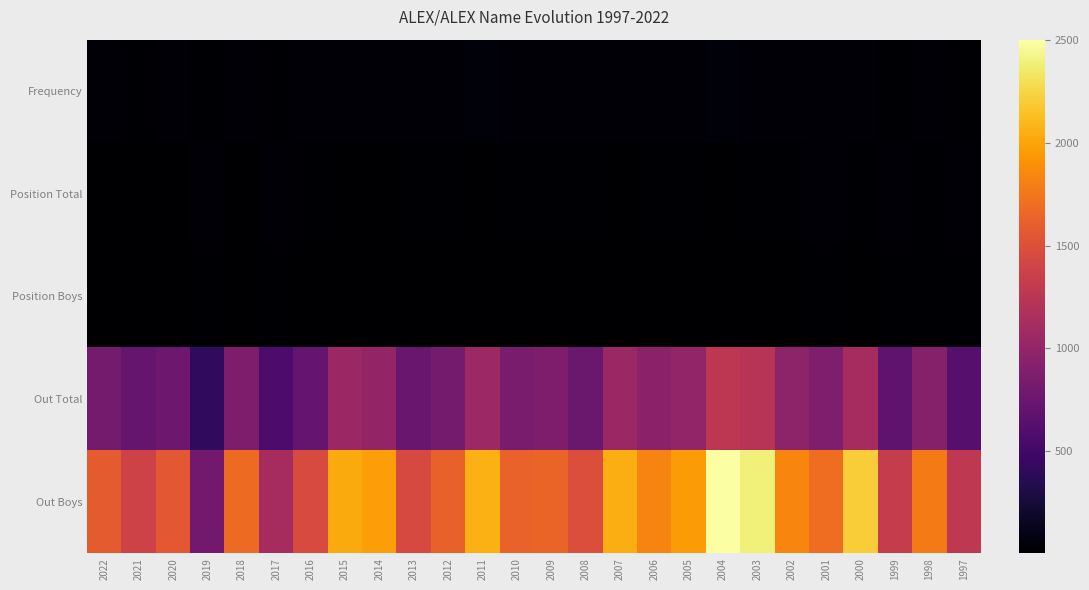

What is the difference between the highest and lowest values at 2007?

2040